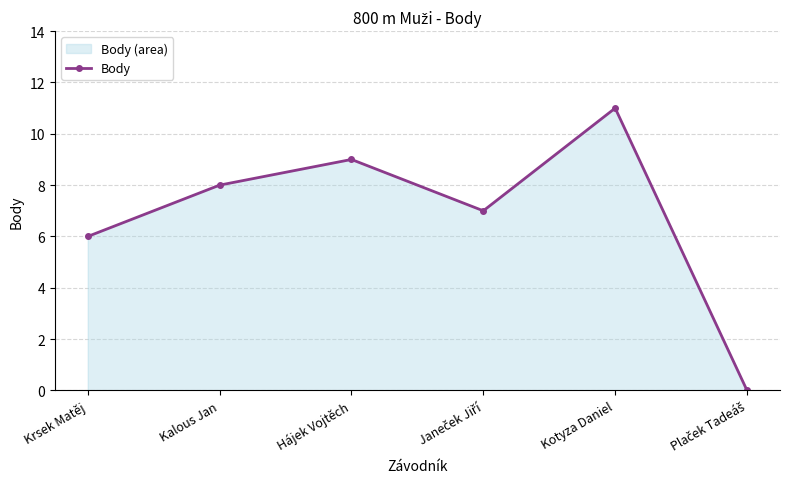

Where is the first local minimum?

Janeček Jiří